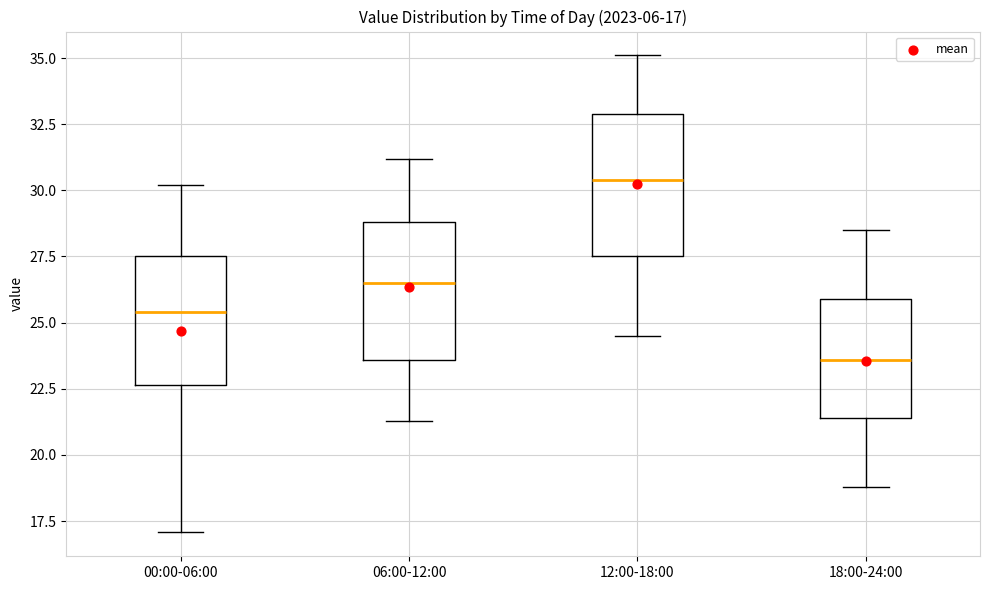

Which box's median line is the lowest?

18:00-24:00